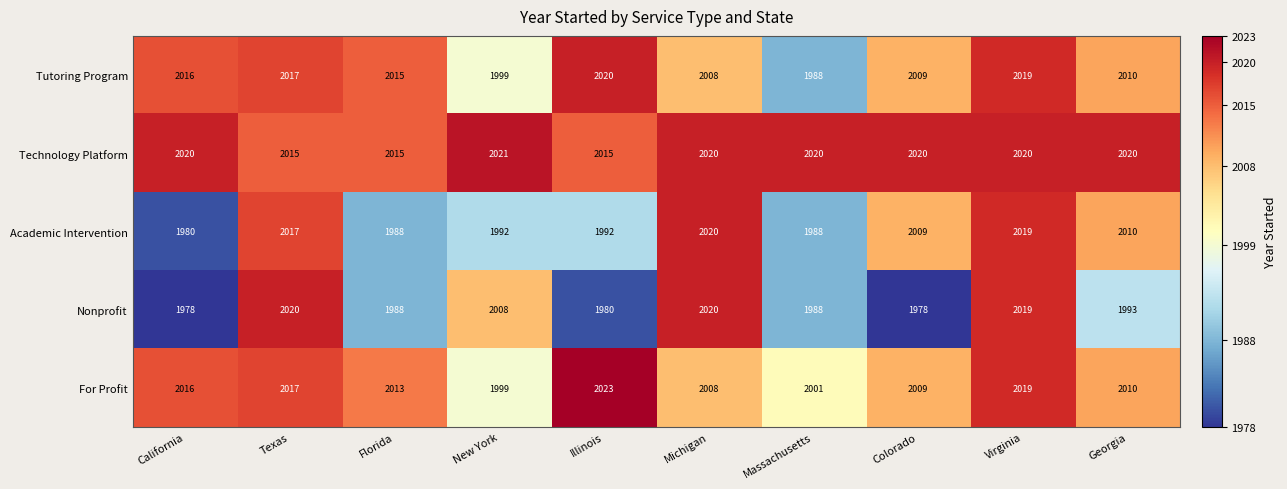

What is the sum of all For Profit values?

20115